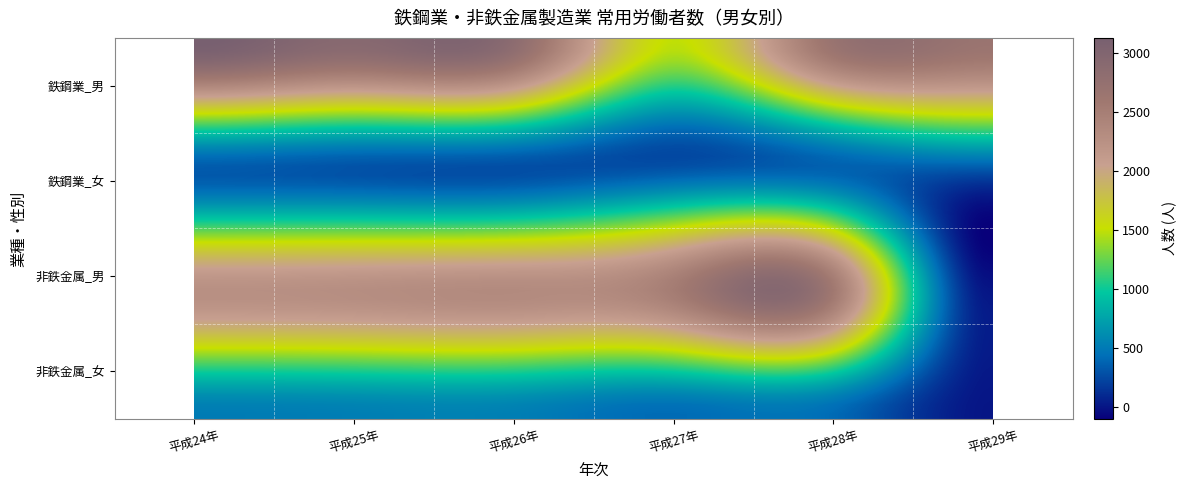

Reading left to right, list all the values displayed in this chart.

鉄鋼業_男: 平成24年=3125	平成25年=2913	平成26年=2841	平成27年=1490	平成28年=2665	平成29年=2664
鉄鋼業_女: 平成24年=340	平成25年=297	平成26年=276	平成27年=275	平成28年=360	平成29年=369
非鉄金属_男: 平成24年=2258	平成25年=2286	平成26年=2334	平成27年=2522	平成28年=2608	平成29年=0
非鉄金属_女: 平成24年=506	平成25年=523	平成26年=524	平成27年=415	平成28年=414	平成29年=0